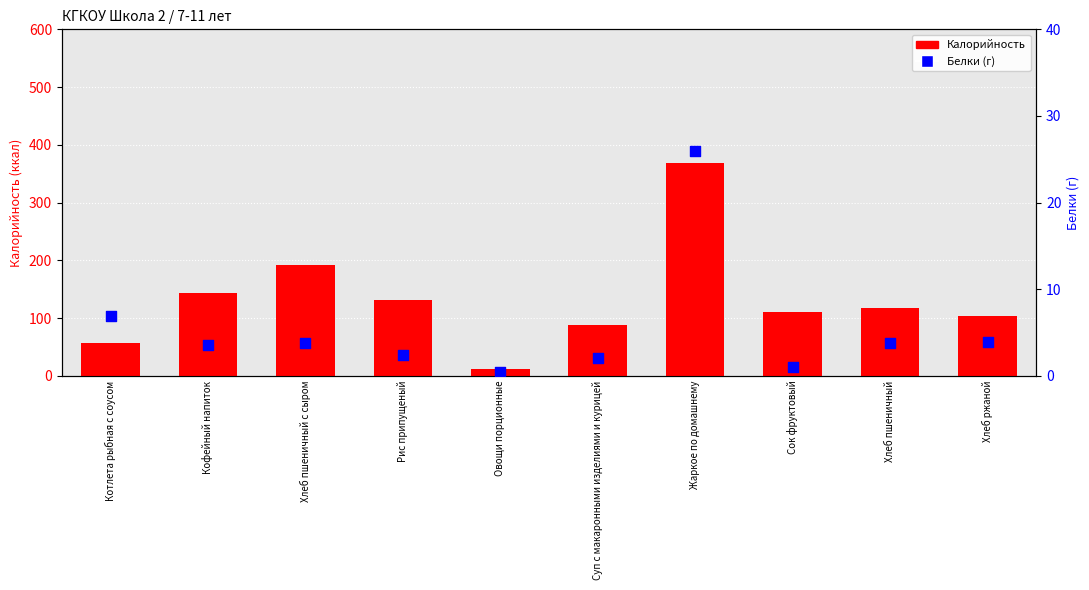

What are all the series names shown in the legend?

Калорийность, Белки (г)